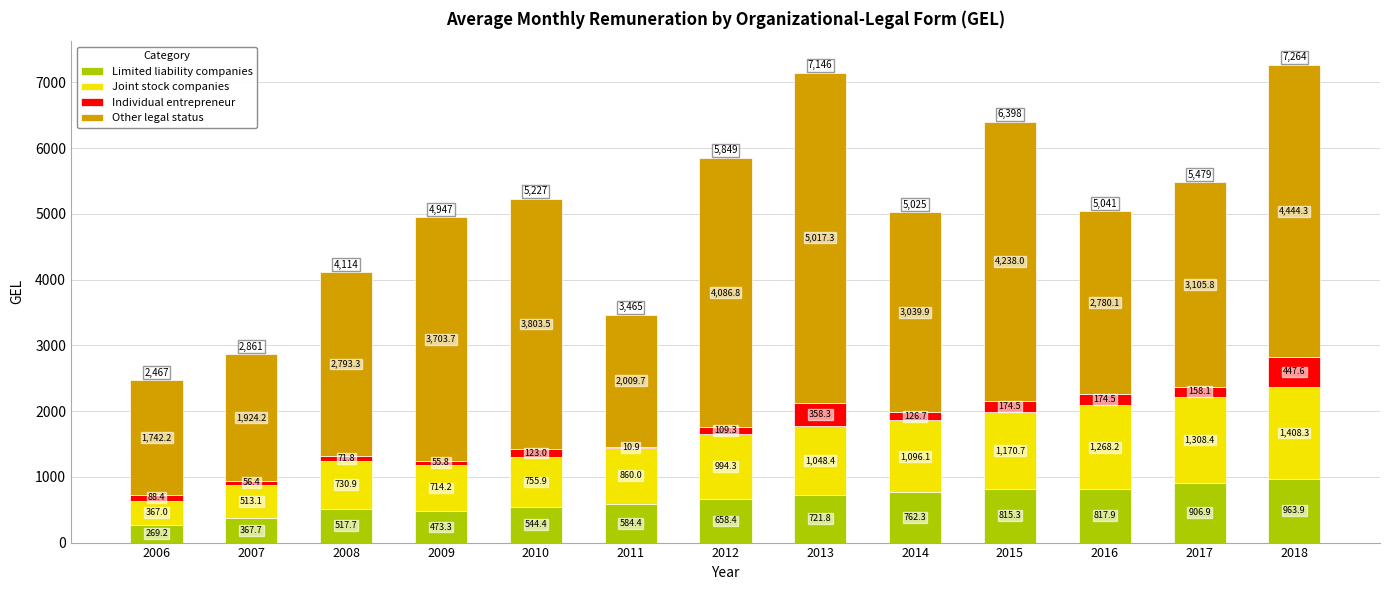

Reading right to left, list the values for the Limited liability companies series.

2018=963.9	2017=906.9	2016=817.9	2015=815.3	2014=762.3	2013=721.8	2012=658.4	2011=584.4	2010=544.4	2009=473.3	2008=517.7	2007=367.7	2006=269.2